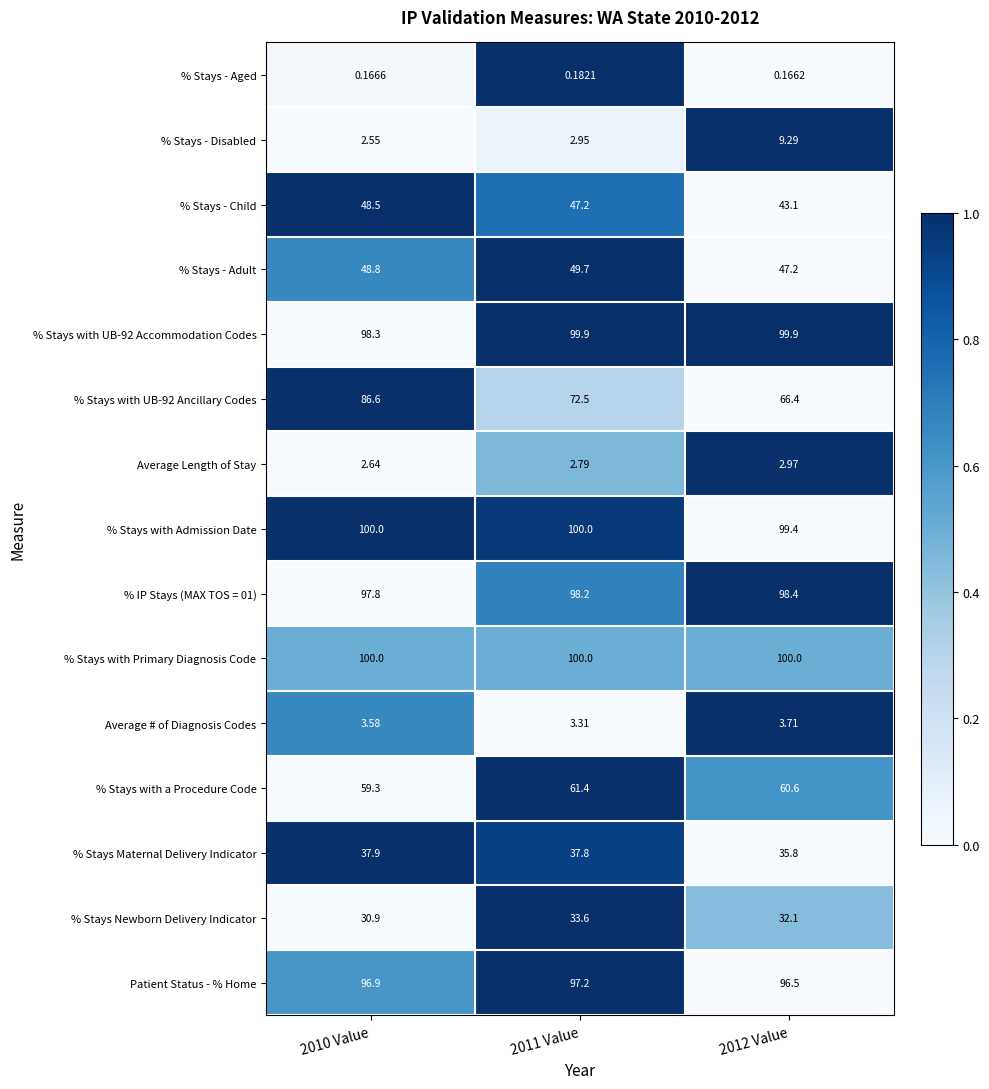

Is the value of % Stays with Admission Date at 2012 Value greater than the value of % Stays - Adult at 2010 Value?

Yes